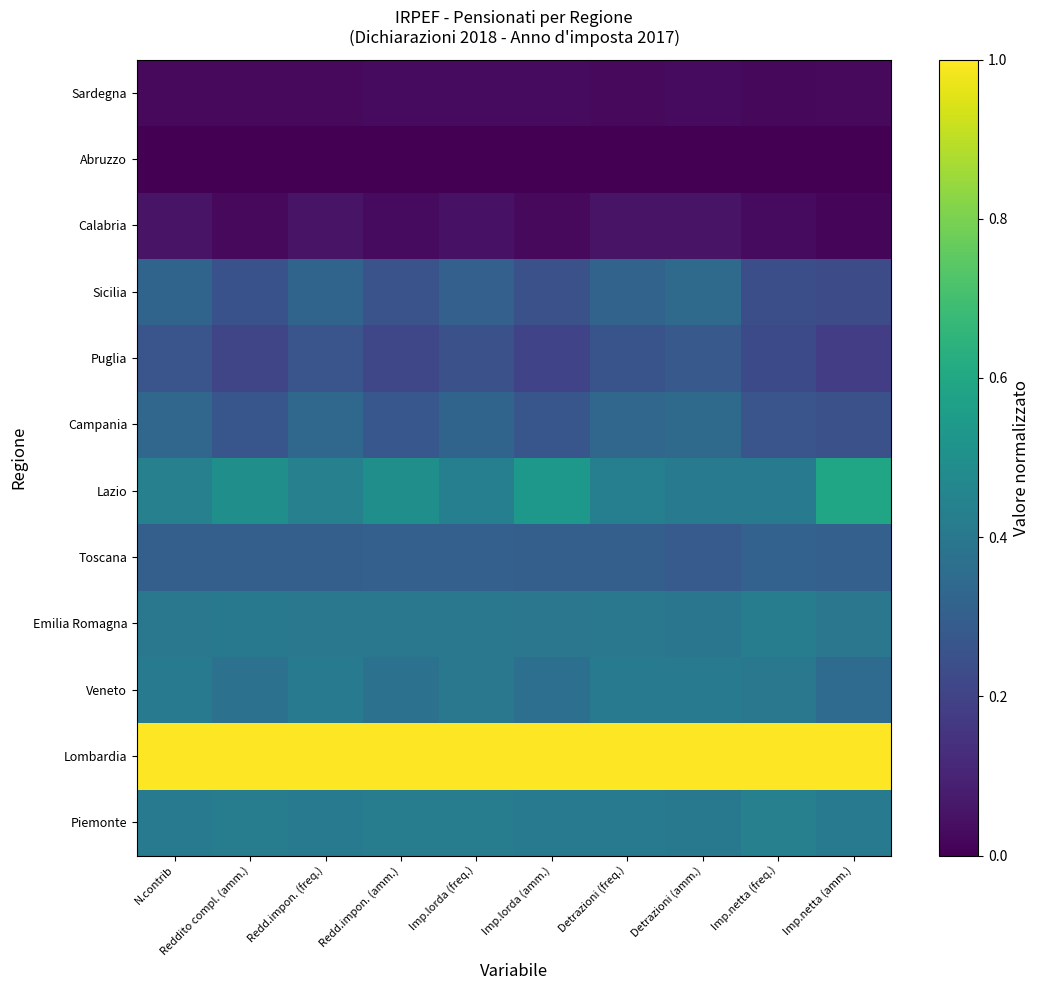

At which category does the chart reach its minimum across all series?

N.contrib